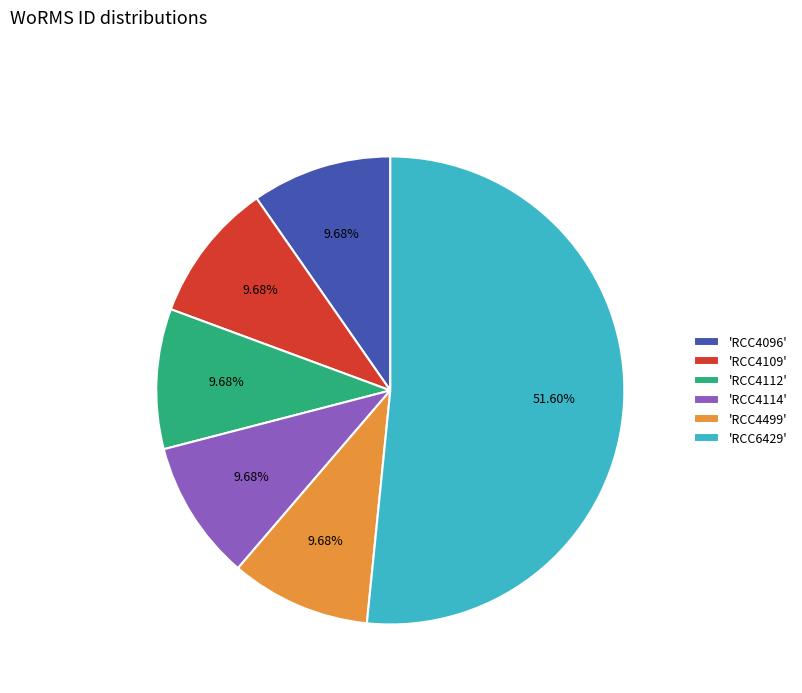

Which category accounts for the majority?

'RCC6429'